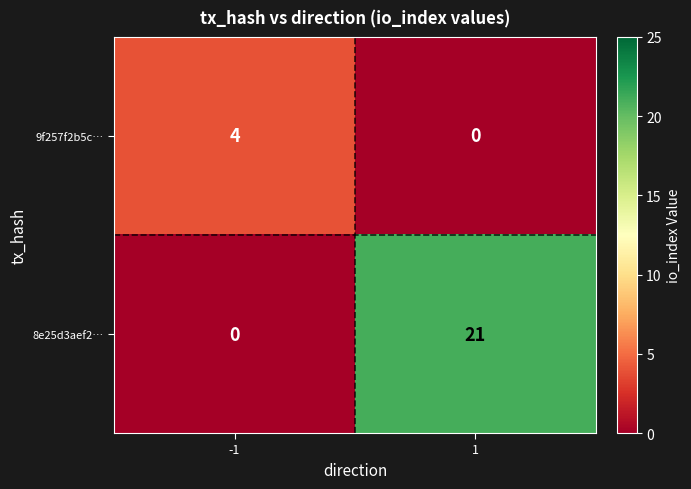

Rank the series at -1 from lowest to highest value.

8e25d3aef2…, 9f257f2b5c…